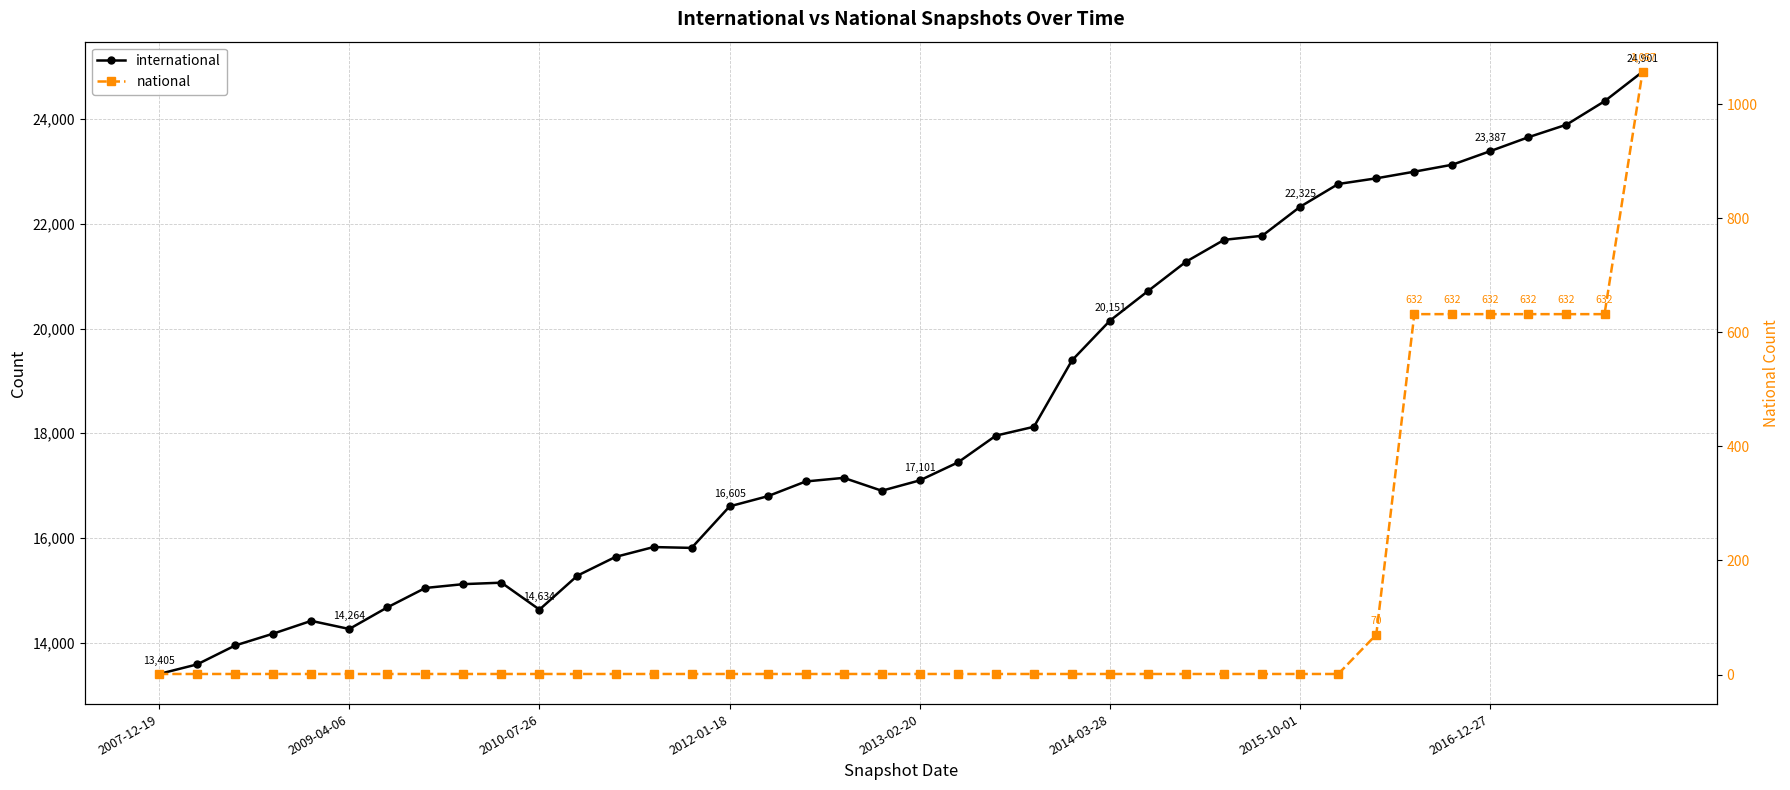

What is the smallest value displayed?

1